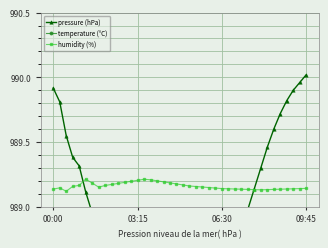

Count the humidity (%) values in the range 989 to 990.

40